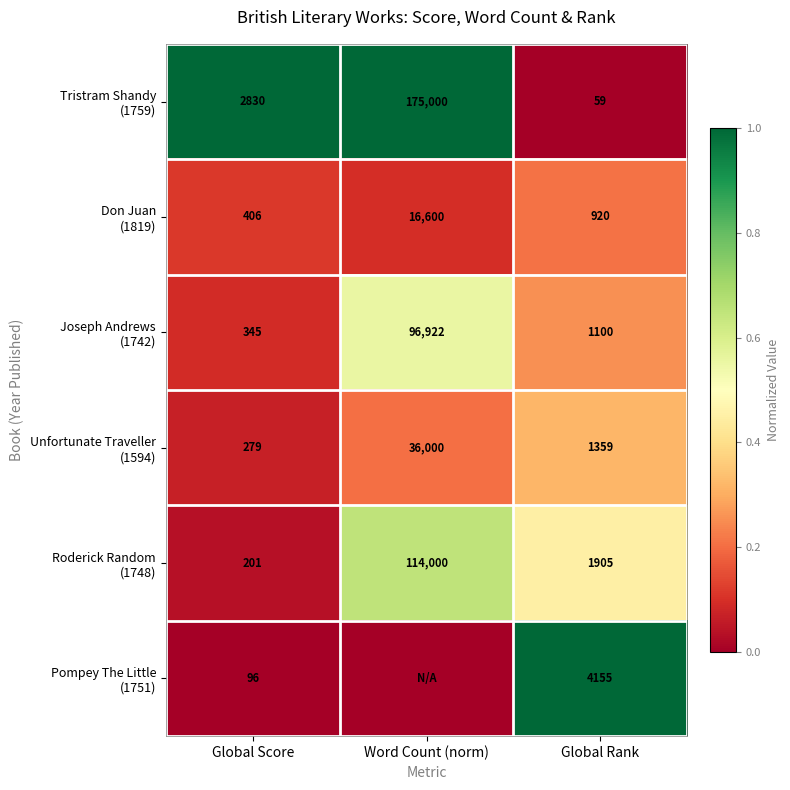

What is the difference between the highest and lowest values at Global Score?

2734